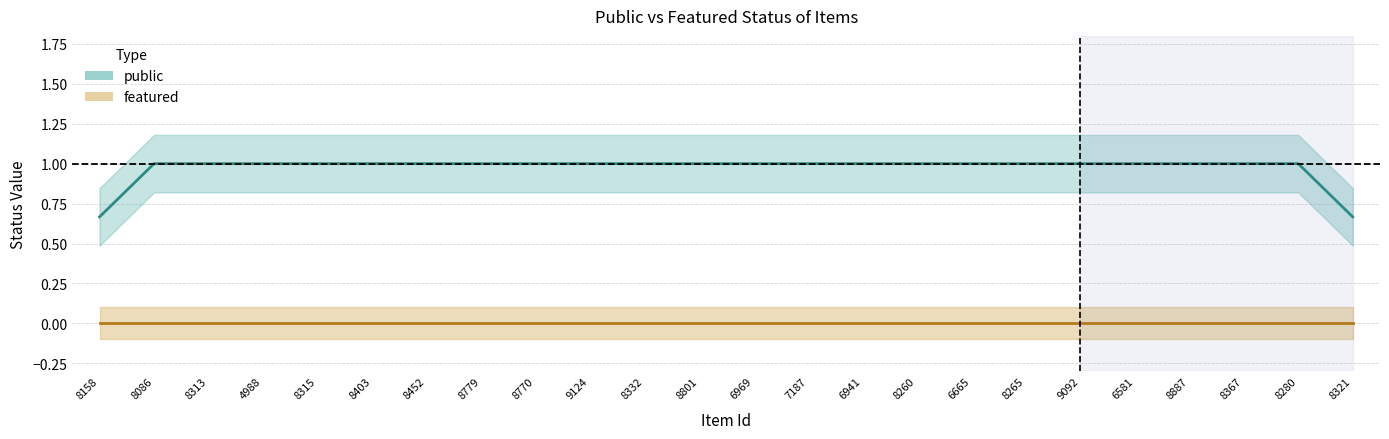

True or false: featured and public intersect in this chart.

False